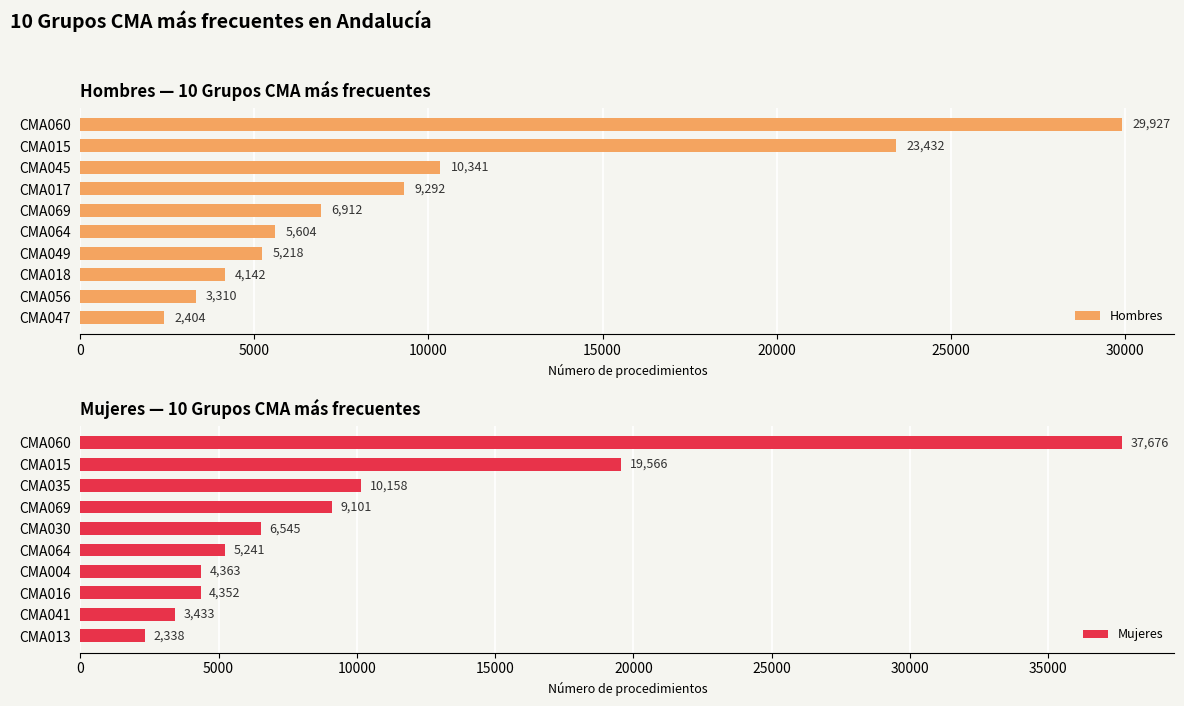

What is the average value of the Hombres series?

10058